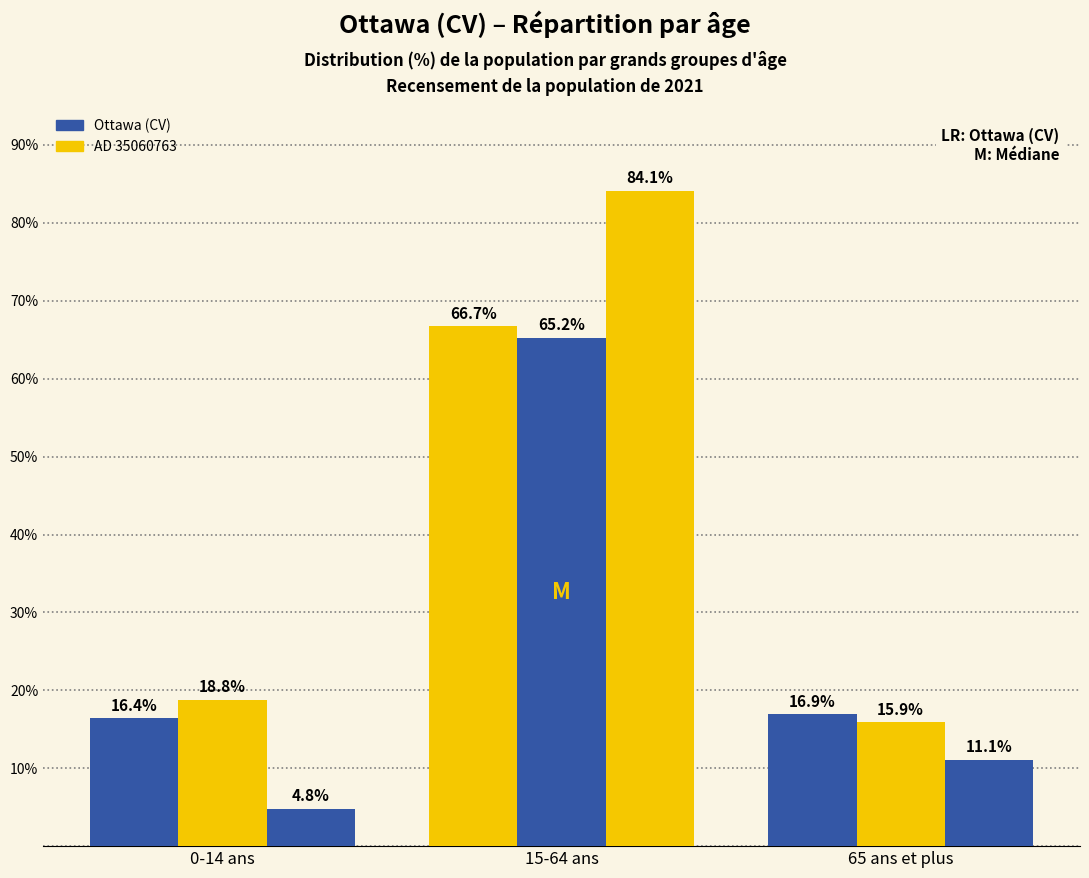

Is it true that Ottawa (CV) equals 16.4 at 0-14 ans?

True